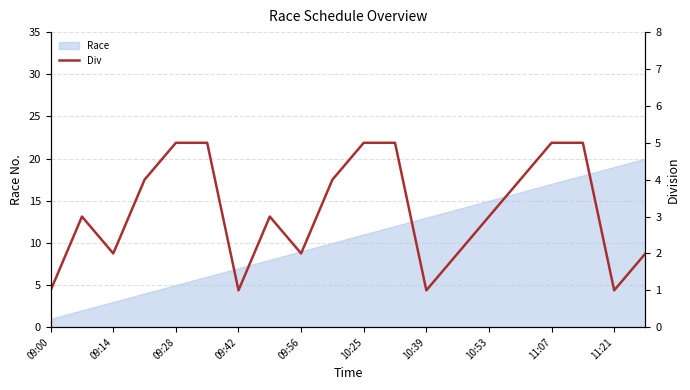

The Race series shows 19 at 11:21. True or false?

True